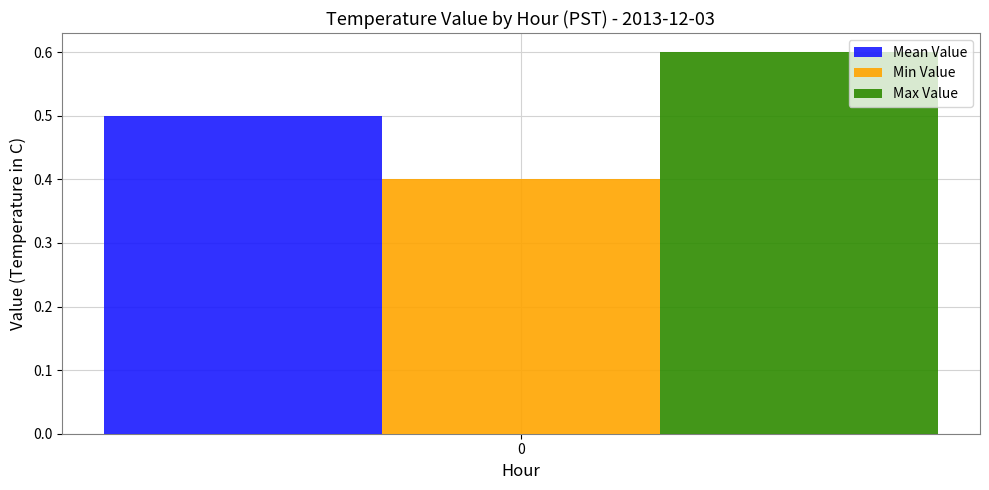

Does the chart contain any negative values?

No